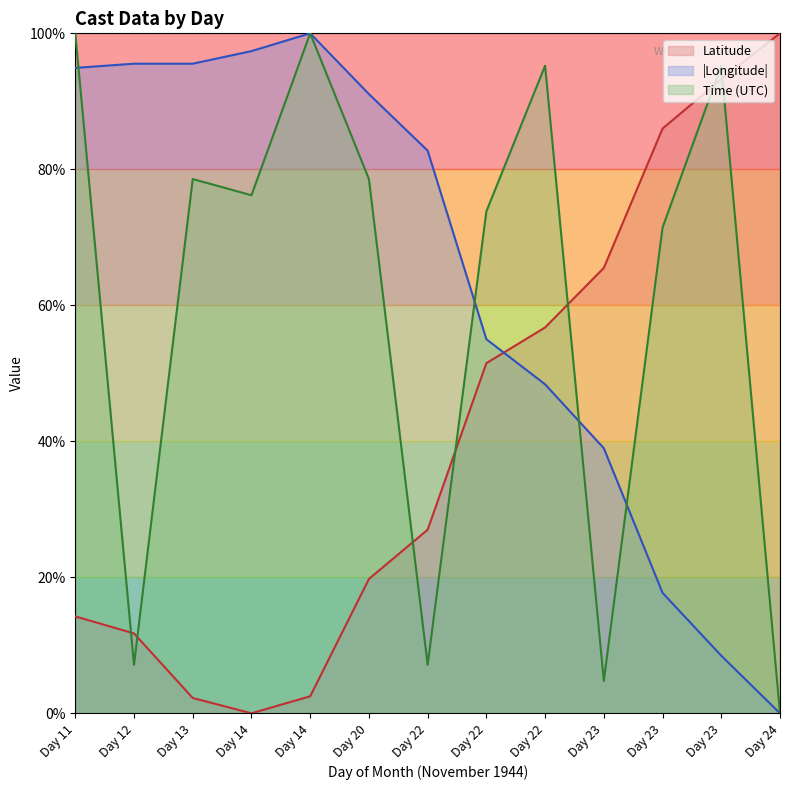

How many data points in Latitude are above 26?

7